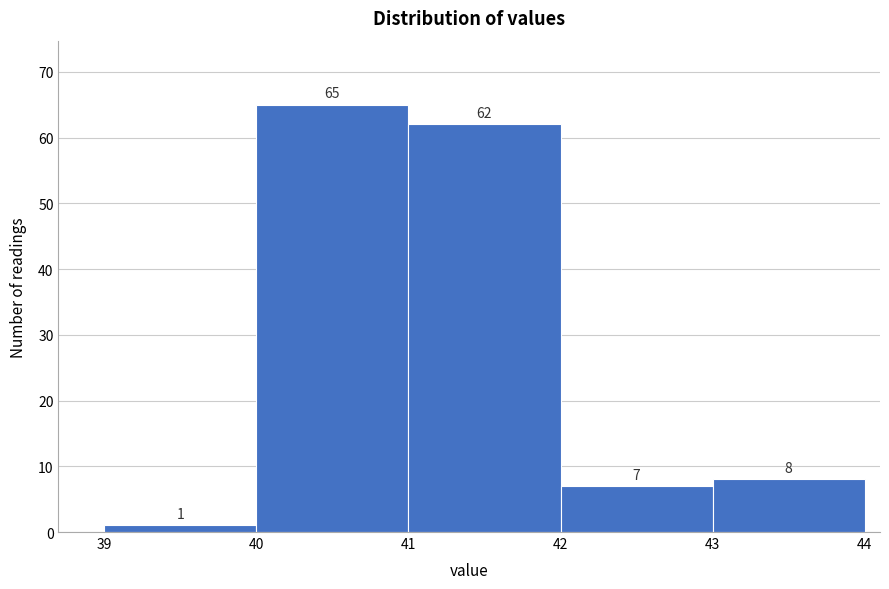

Reading left to right, list every bar in this chart as the range it spans on the x-axis followed by its height.

39 to 40: 1
40 to 41: 65
41 to 42: 62
42 to 43: 7
43 to 44: 8